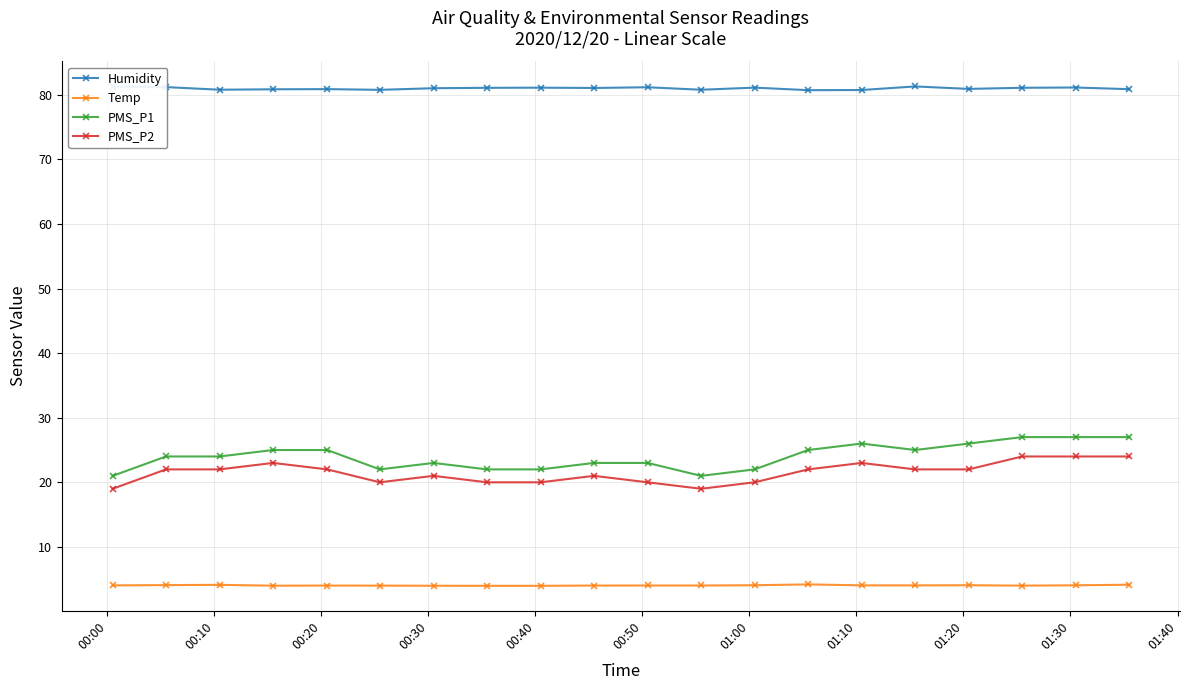

What is the lowest value of the Temp series?

4.0